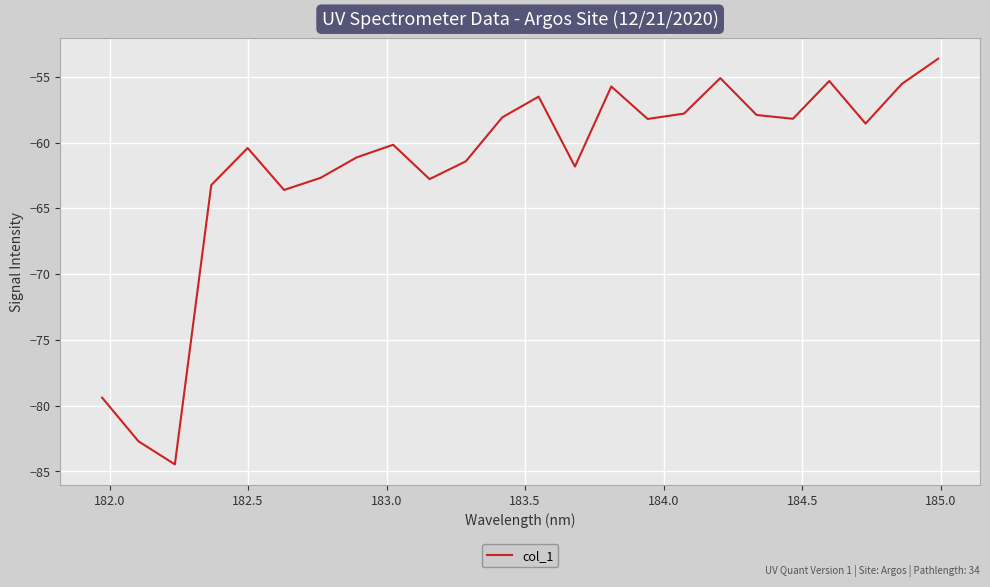

Does the chart display data point markers on the line(s)?

No